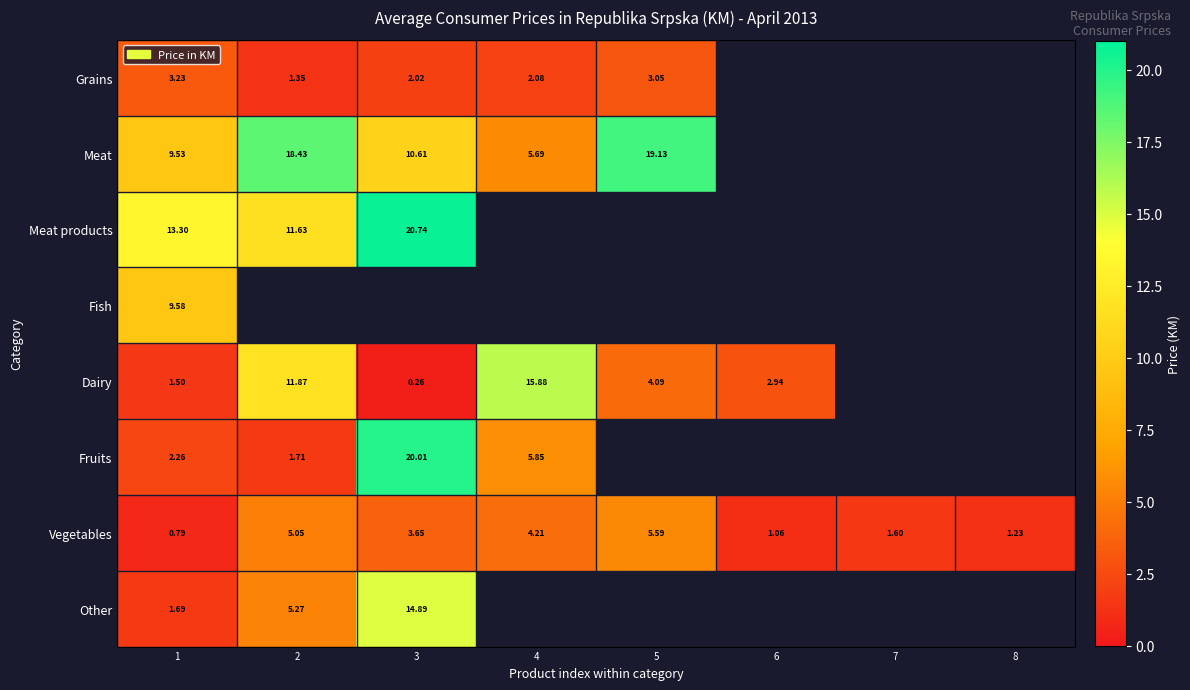

Rank the series by their maximum value, from lowest to highest.

Grains, Vegetables, Fish, Other, Dairy, Meat, Fruits, Meat products